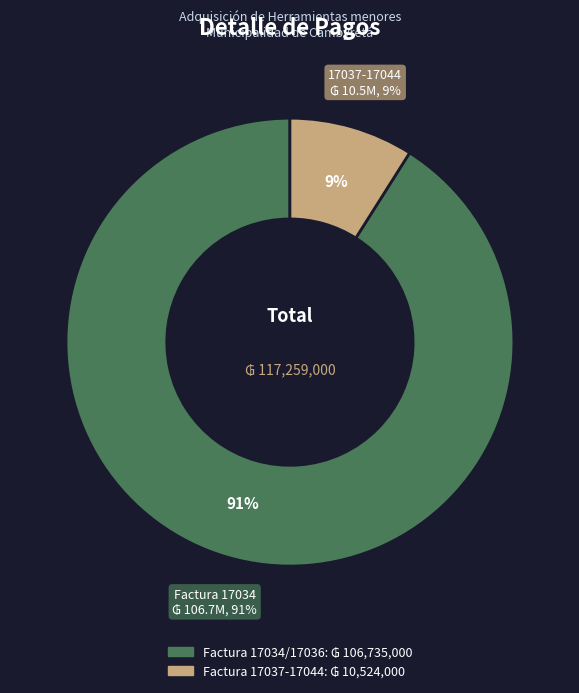

Which category has the smallest portion of the pie?

Factura 17037-17044